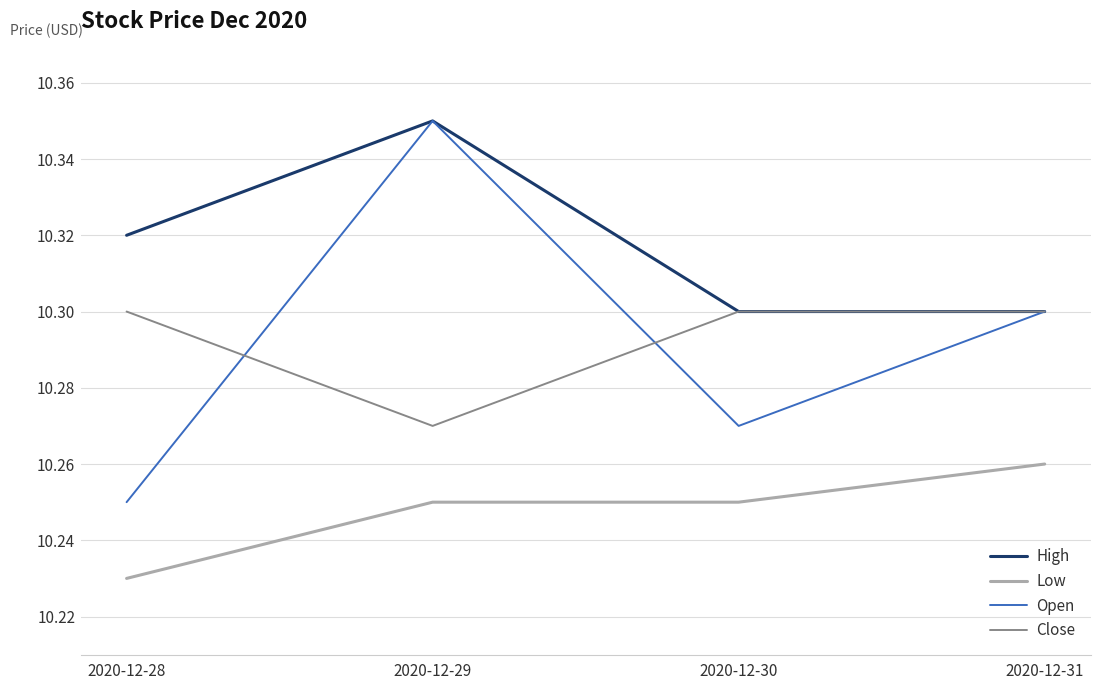

Which series has the largest range (max minus min)?

Open